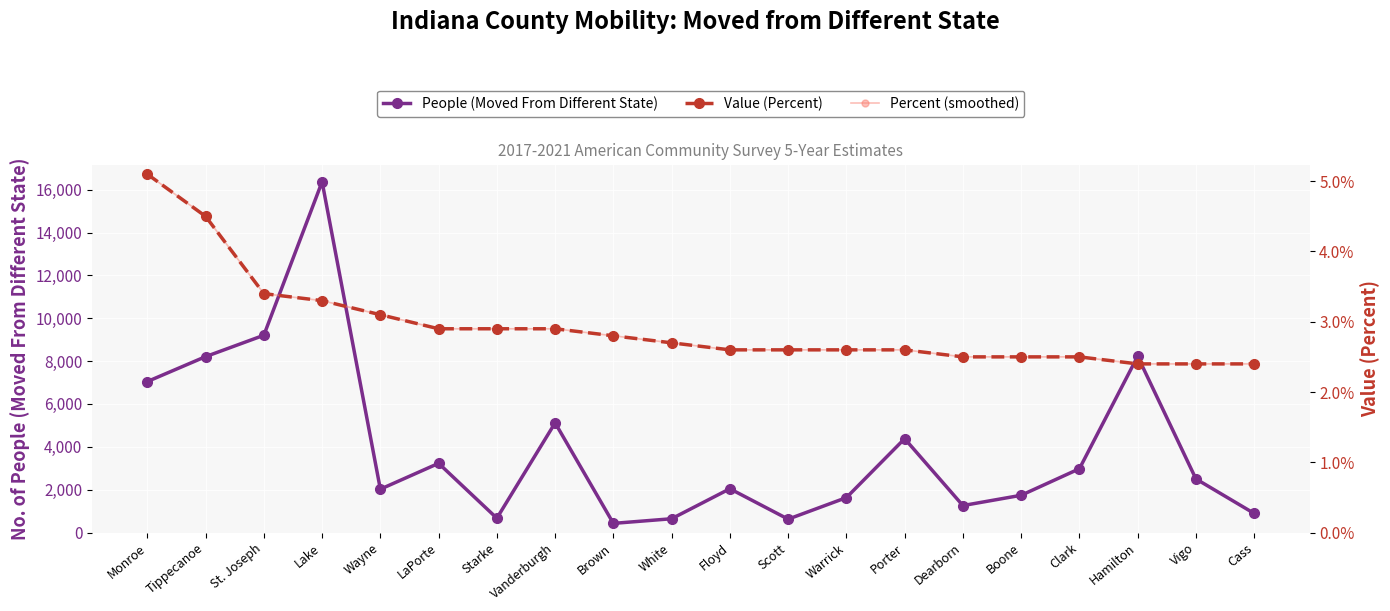

Is it true that Value (Percent) equals 2.4 at Vigo?

True